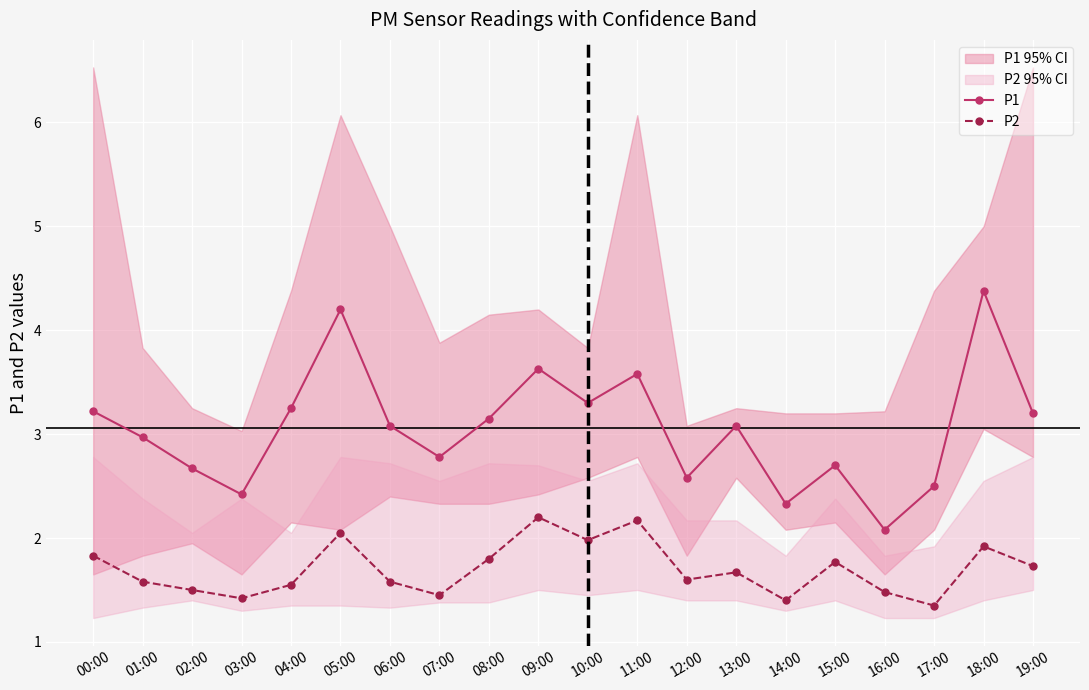

What is the difference between the P1 values at 08:00 and 17:00?

0.6